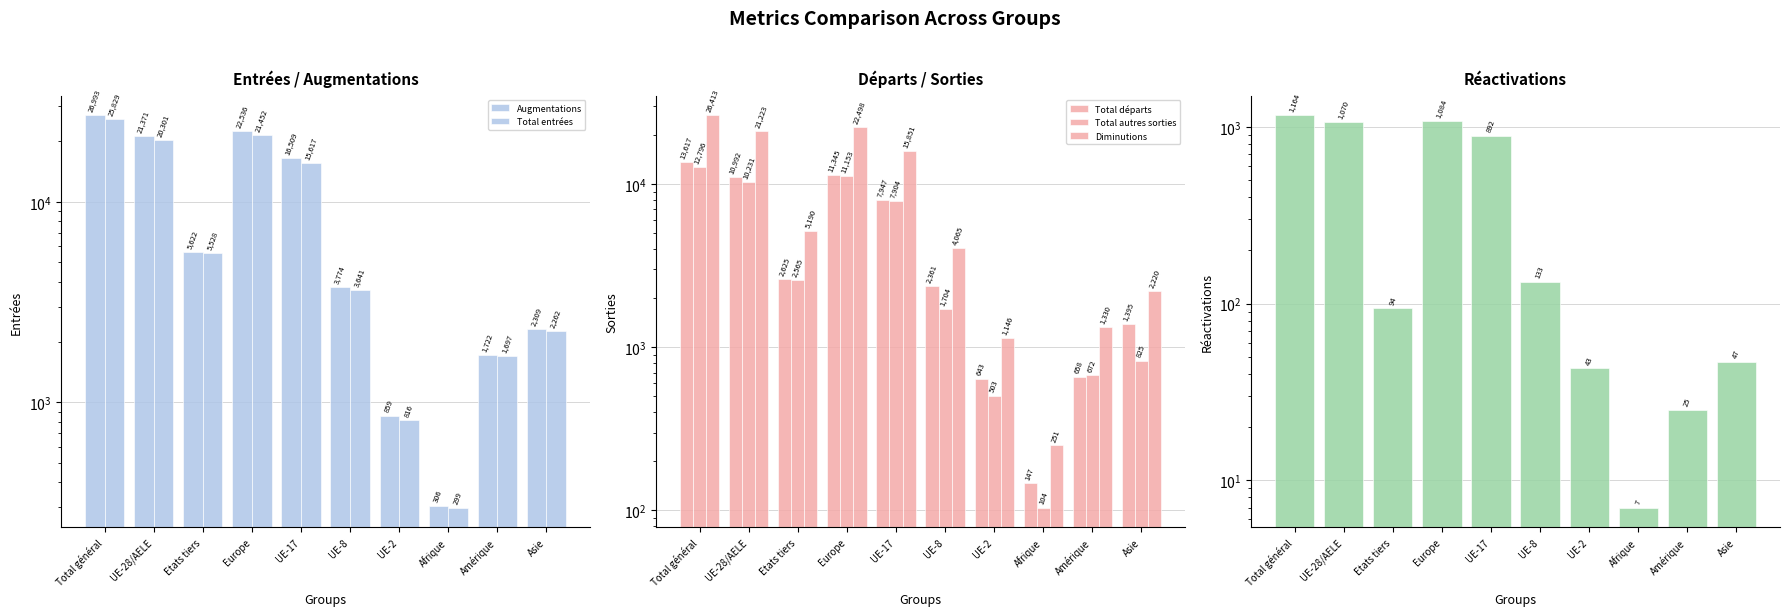

What is the sum of all Réactivations values?

4559